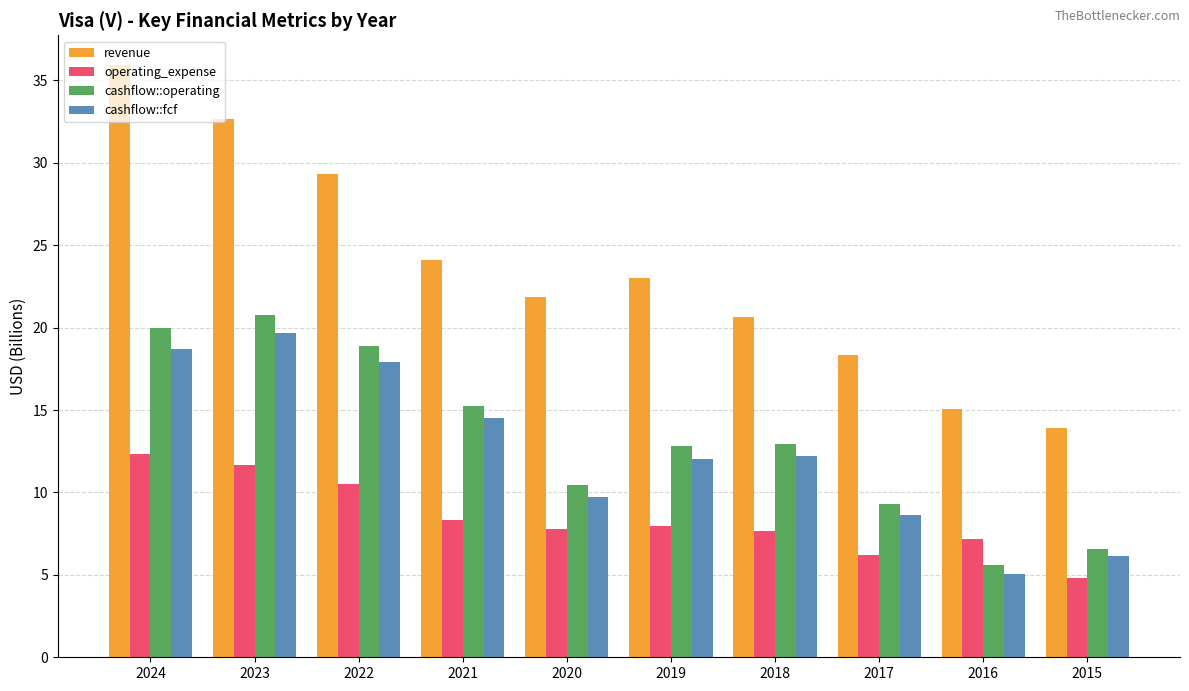

What is the difference between the maximum and second lowest values in the cashflow::operating series?

14.2